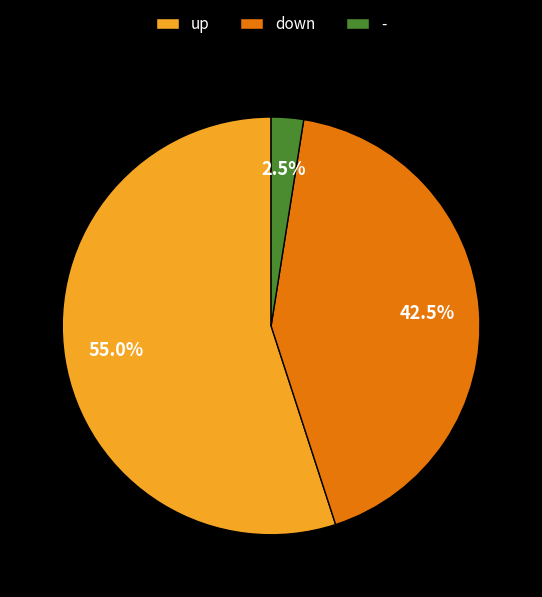

Is there a majority slice in this chart?

Yes